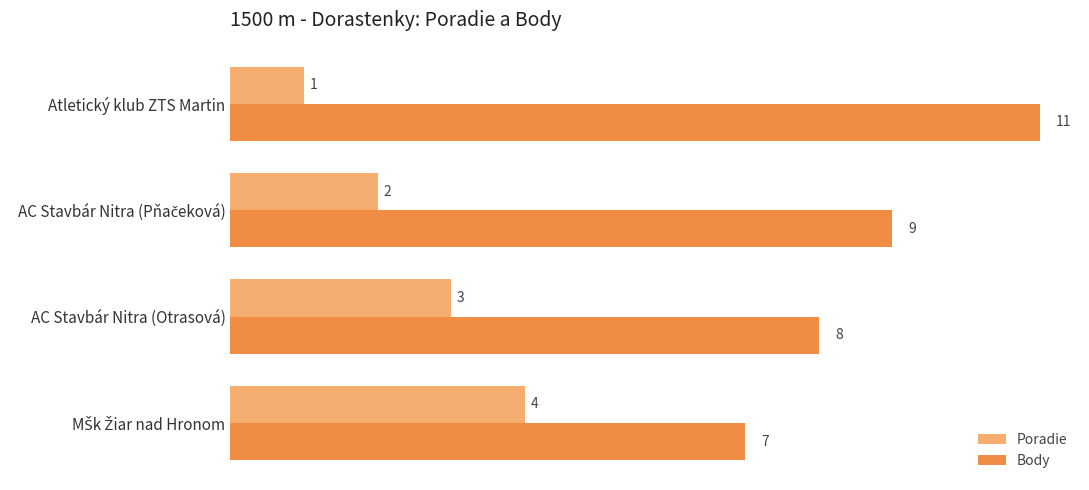

Rank the series by their average value, from lowest to highest.

Poradie, Body